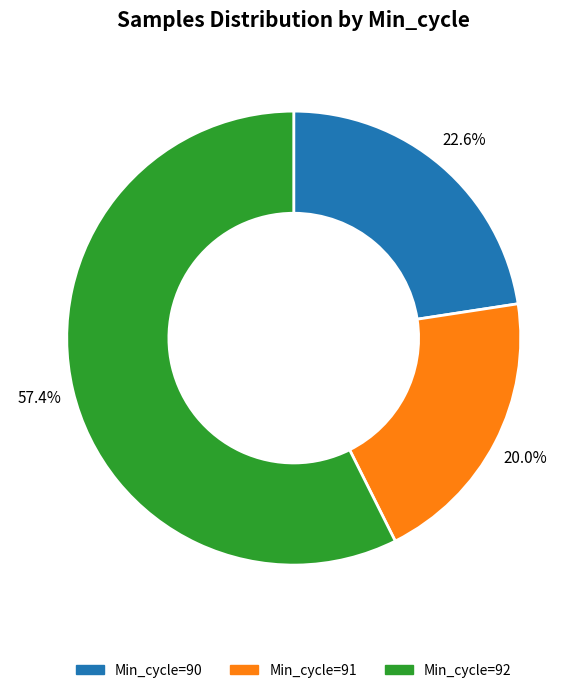

Does any single category account for the majority?

Yes